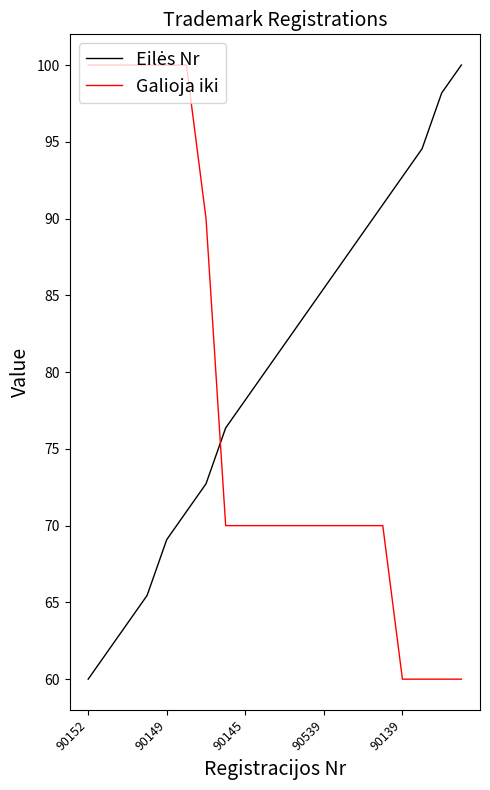

Does the chart have visible grid lines?

No